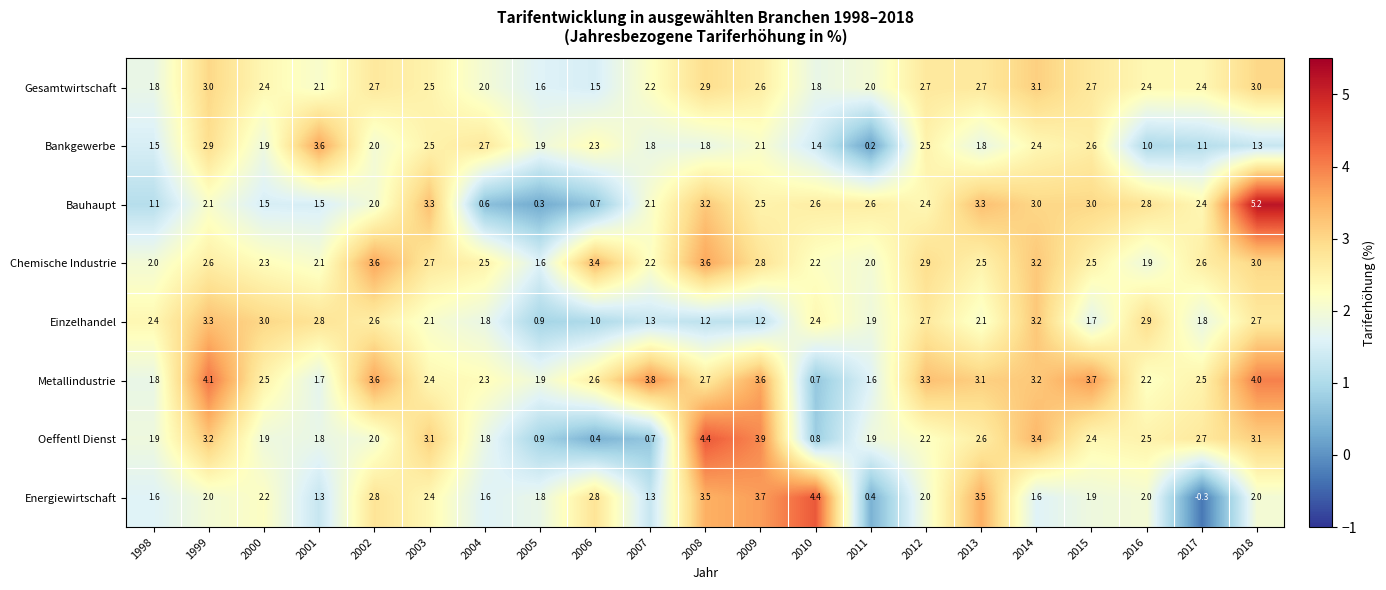

Where does the Metallindustrie series first go above 2?

1999